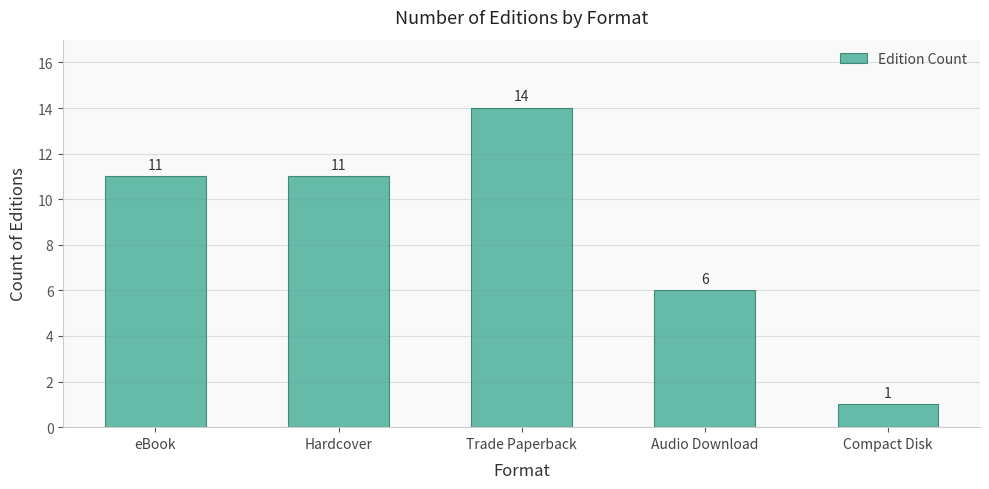

What is the maximum value shown in the chart?

14